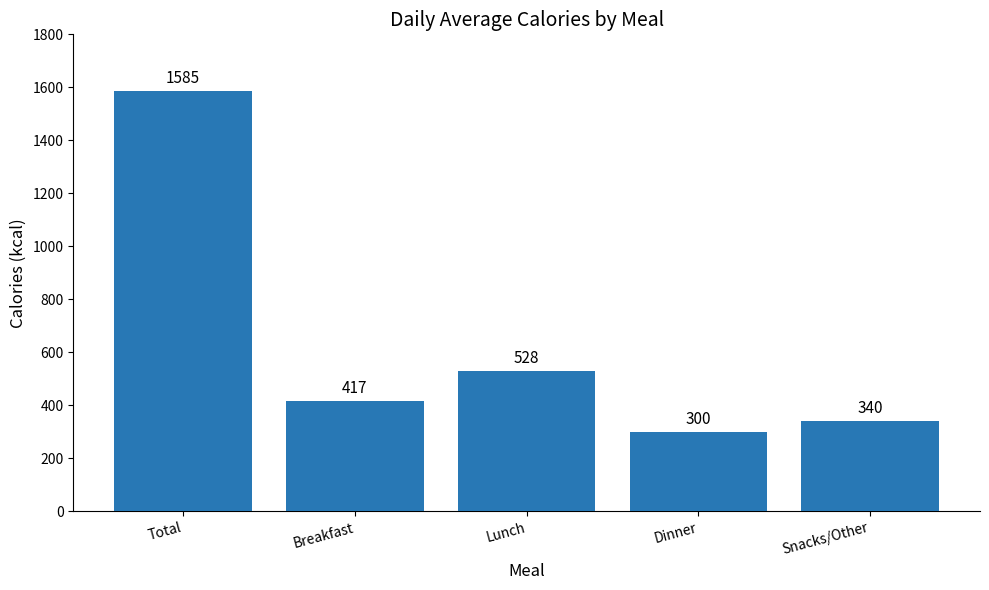

Is it true that the value at Snacks/Other is 340?

True